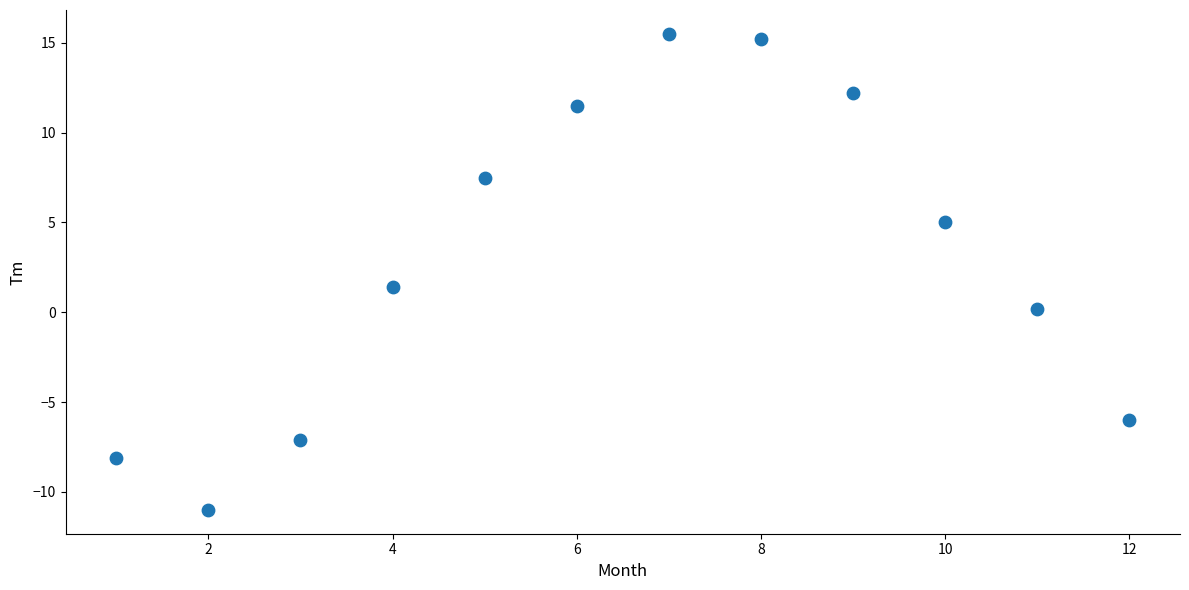

What is the average Y value?

3.0